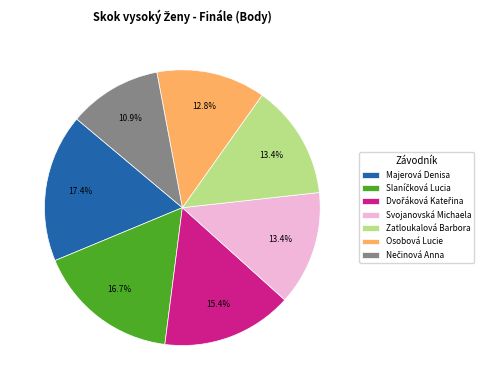

What is the ratio of the value at Osobová Lucie to the value at Svojanovská Michaela?

1.0